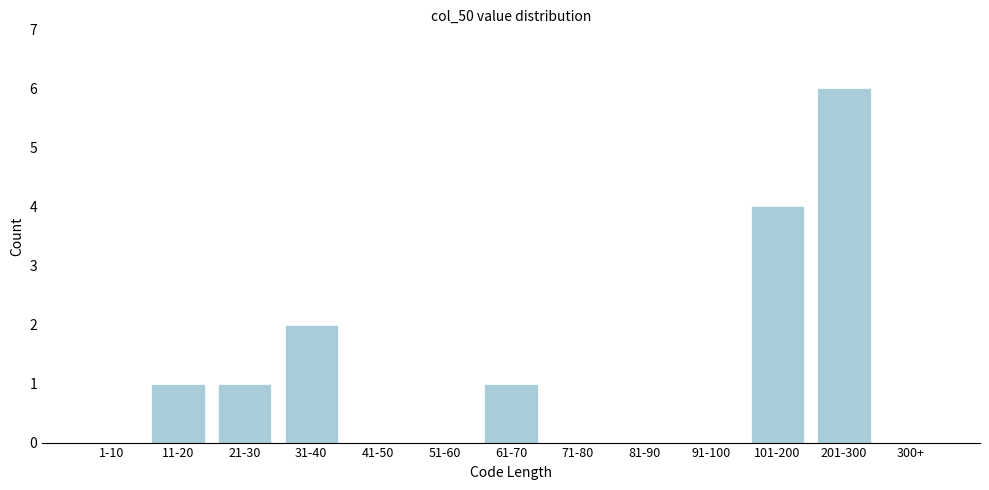

Reading left to right, list all the values displayed in this chart.

1-10=0	11-20=1	21-30=1	31-40=2	41-50=0	51-60=0	61-70=1	71-80=0	81-90=0	91-100=0	101-200=4	201-300=6	300+=0